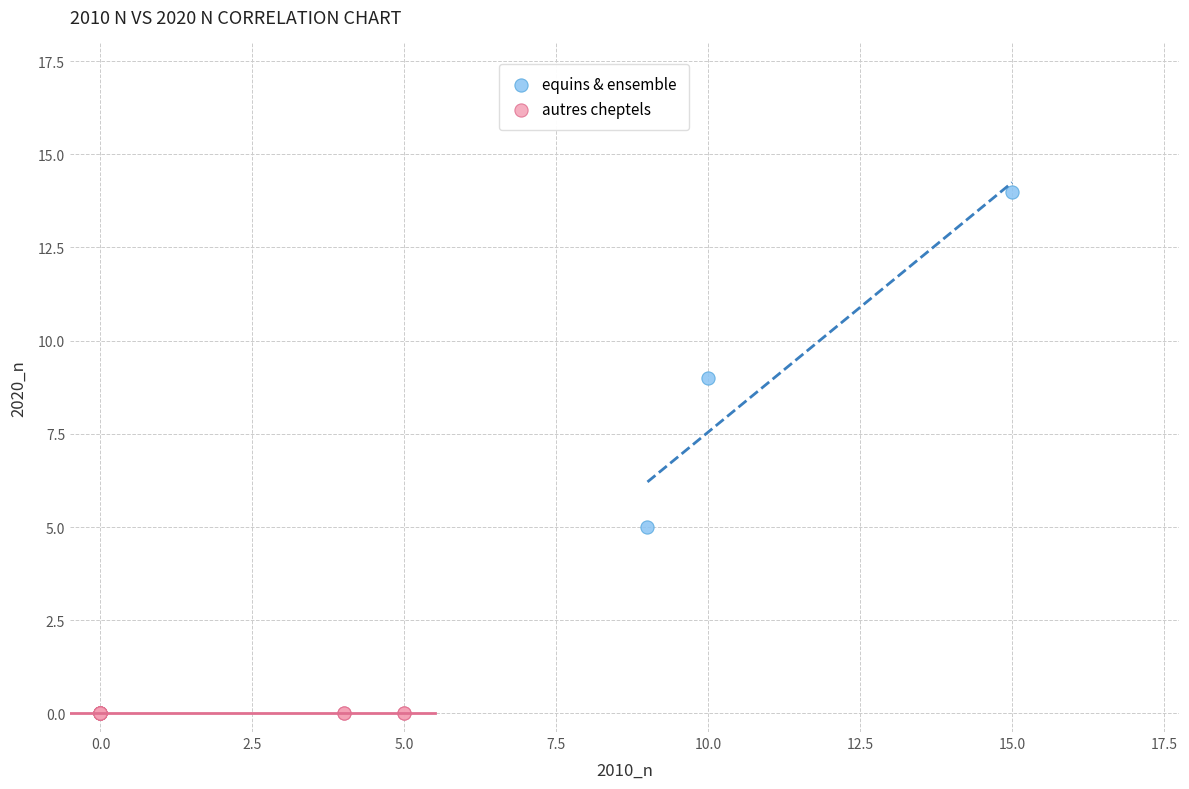

Which series reaches the minimum Y coordinate?

autres cheptels